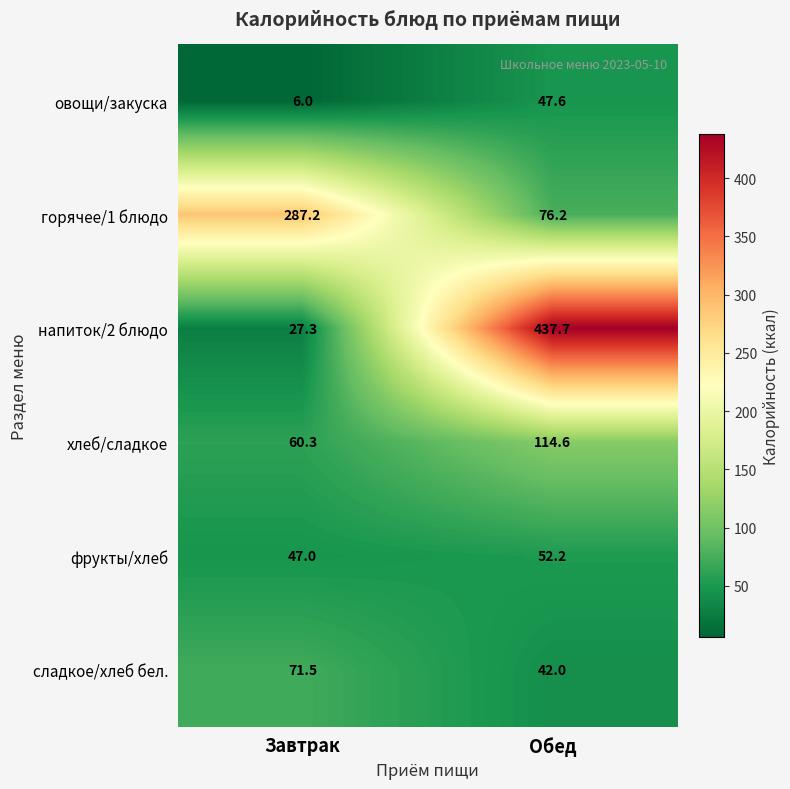

What is the difference between the highest and lowest values at Обед?

395.7